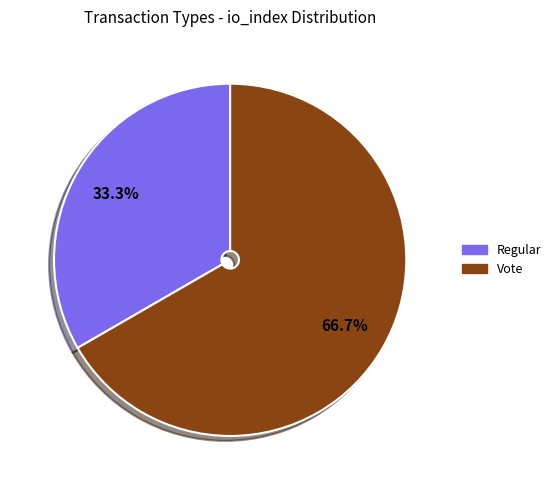

What portion of the pie excludes Regular?

66.7%